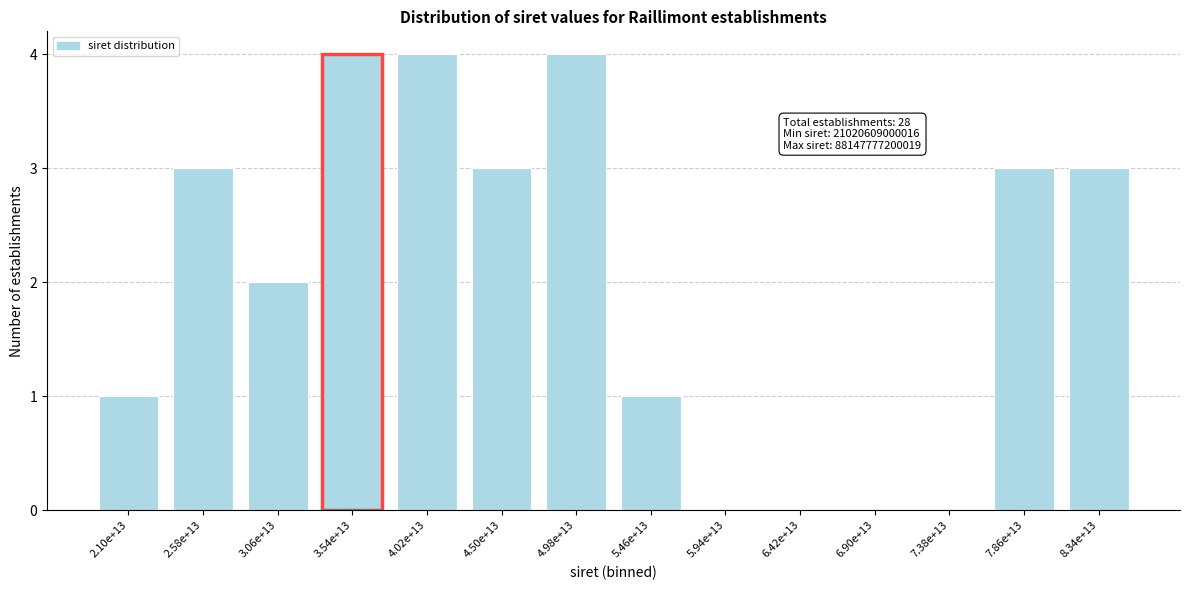

Reading left to right, transcribe all the data shown in this chart.

2.10e+13=1	2.58e+13=3	3.06e+13=2	3.54e+13=4	4.02e+13=4	4.50e+13=3	4.98e+13=4	5.46e+13=1	5.94e+13=0	6.42e+13=0	6.90e+13=0	7.38e+13=0	7.86e+13=3	8.34e+13=3